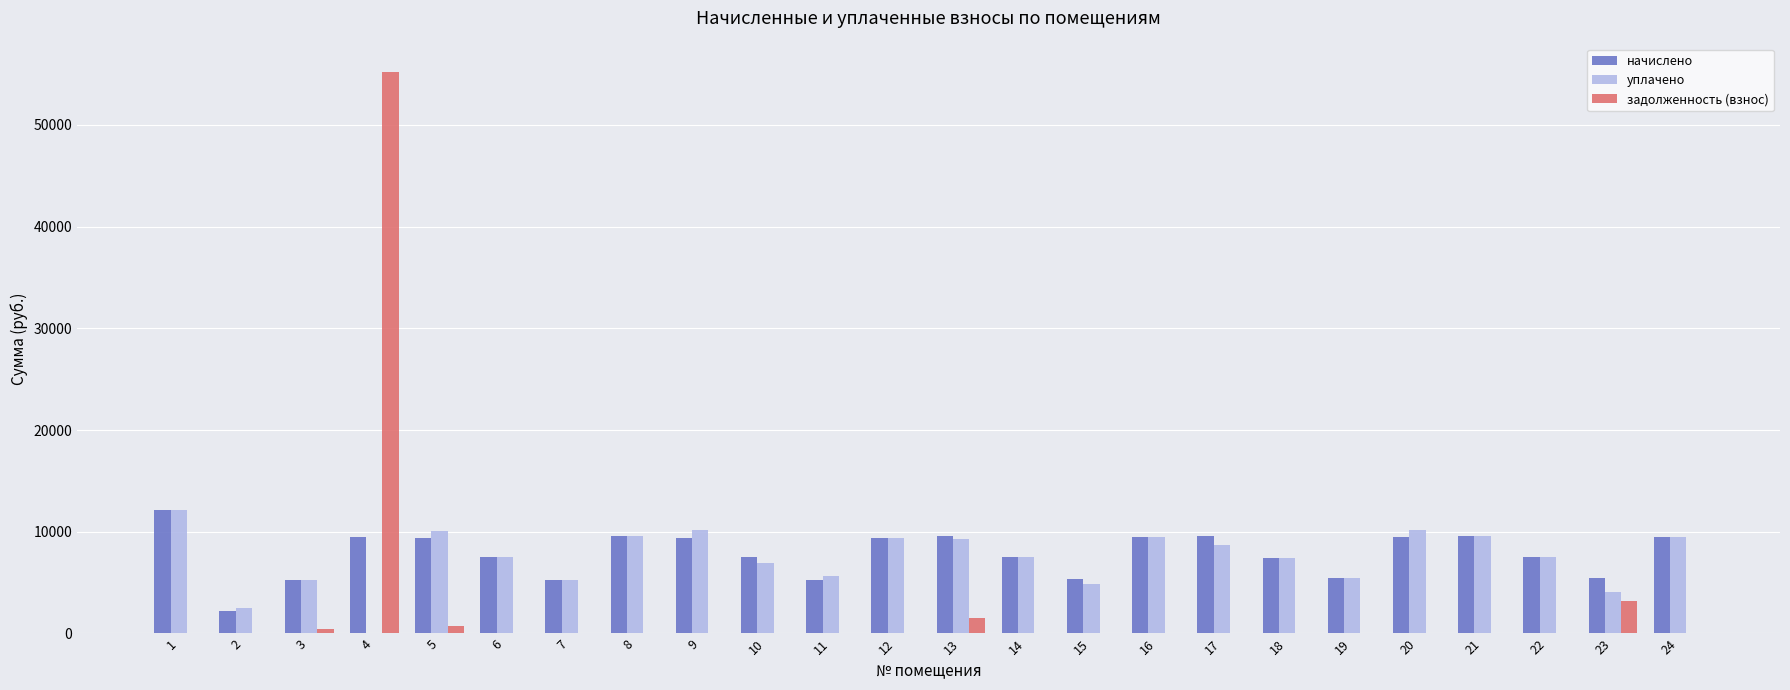

What is the sum of all задолженность (взнос) values?

61199.4